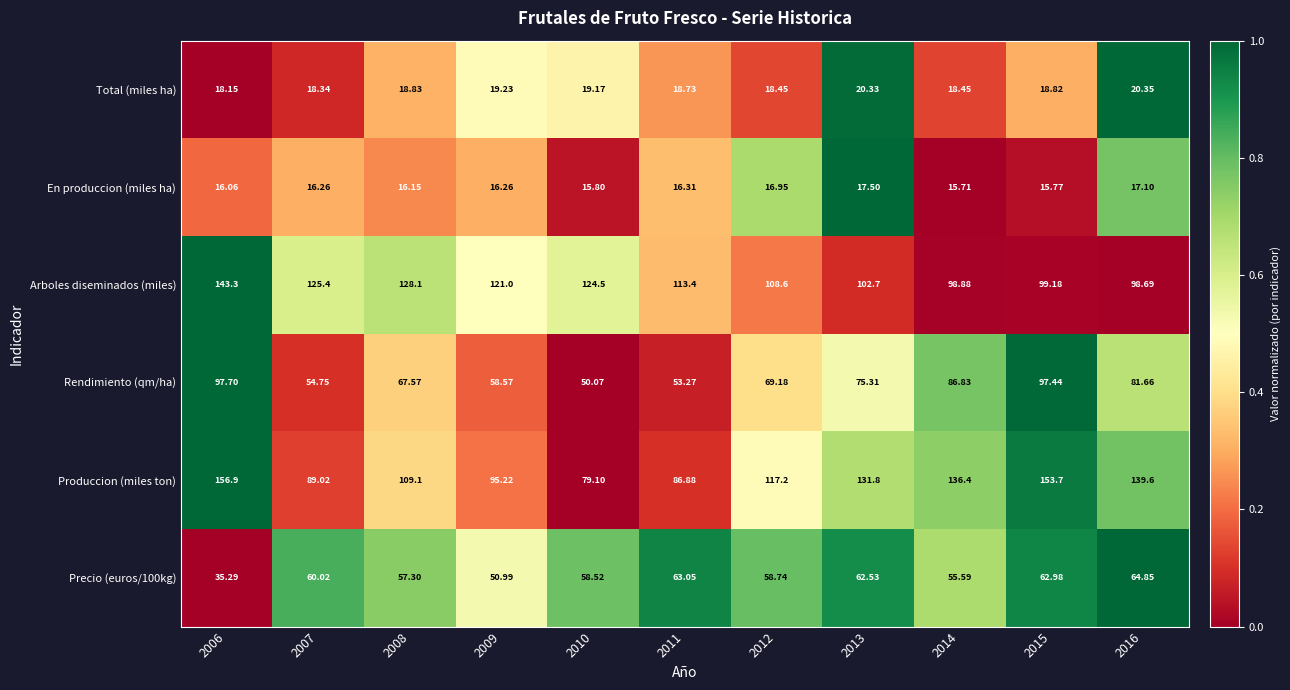

Which series has the largest range (max minus min)?

Produccion (miles ton)